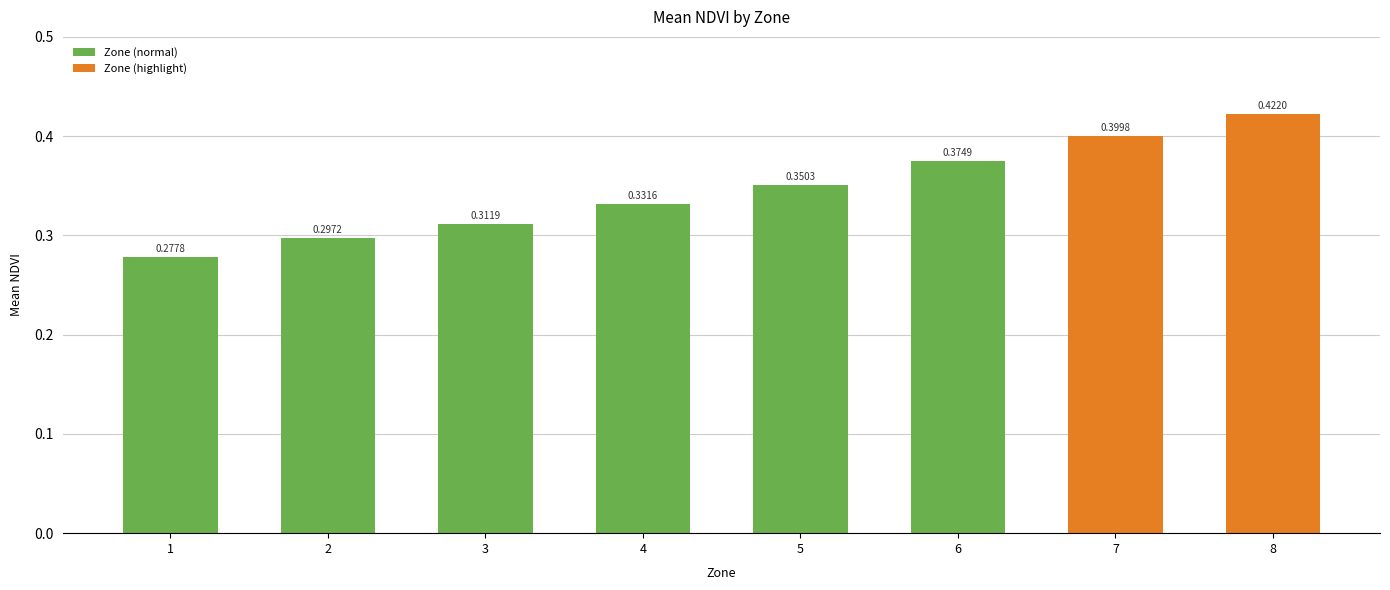

What is the difference between the maximum and minimum values?

0.1